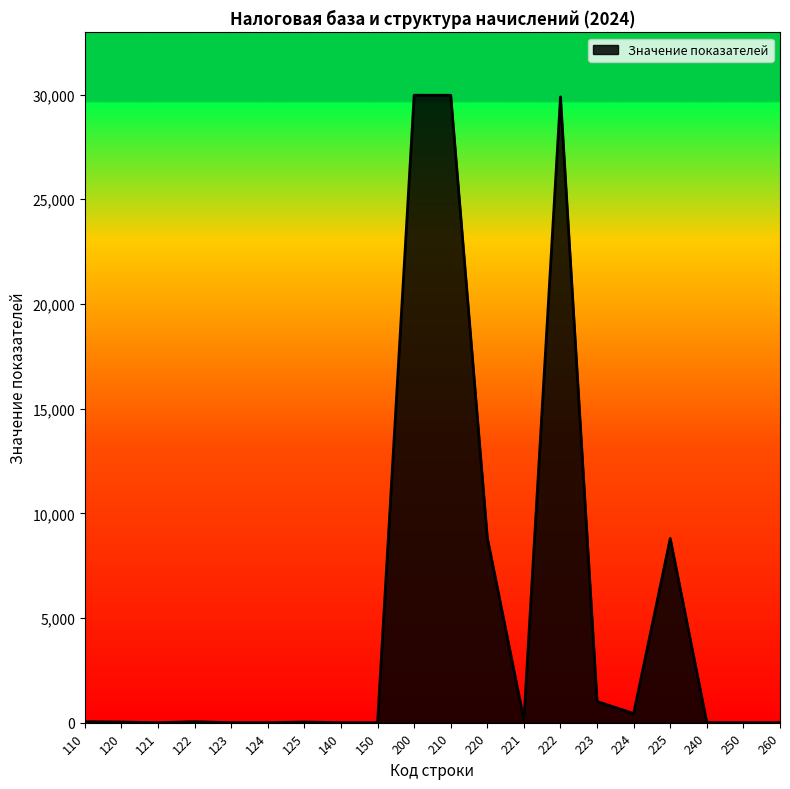

What is the difference between the maximum and minimum values?

29968